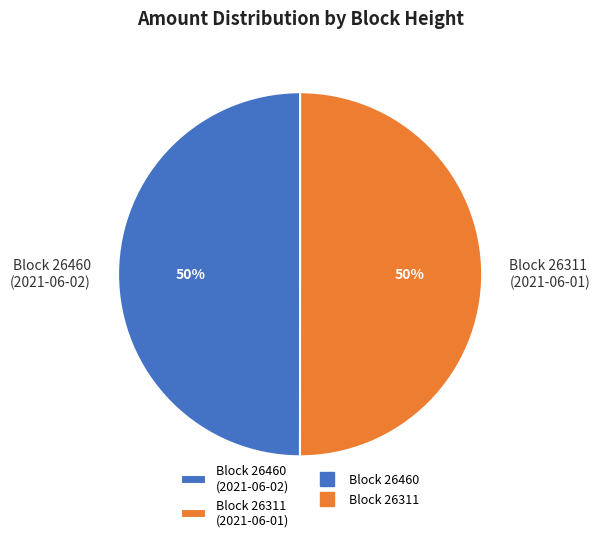

To the nearest percent, what portion does Block 26311 (2021-06-01) represent?

50%